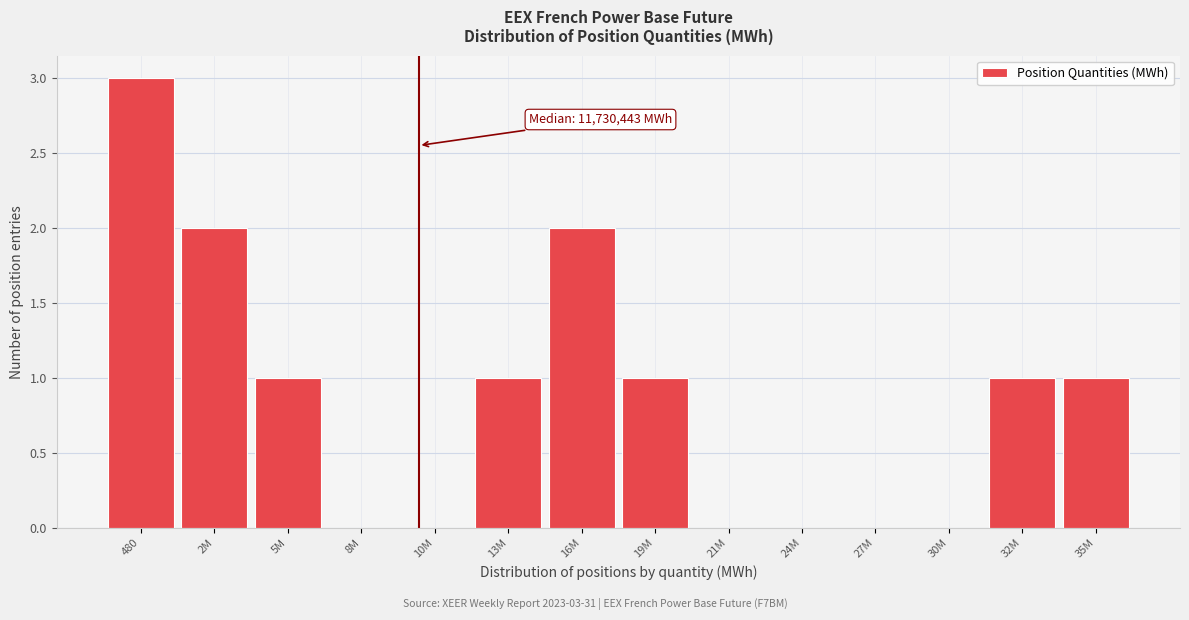

Reading right to left, transcribe all the data shown in this chart.

35M=1	32M=1	30M=0	27M=0	24M=0	21M=0	19M=1	16M=2	13M=1	10M=0	8M=0	5M=1	2M=2	480=3